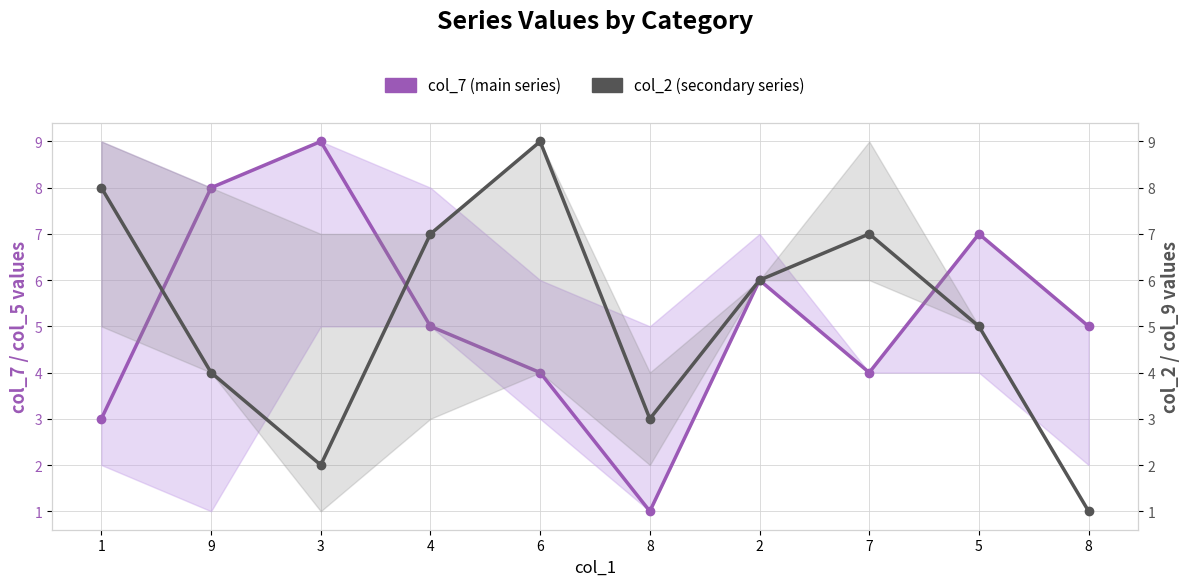

What value does the col_2 (secondary series) series have at 4?

7